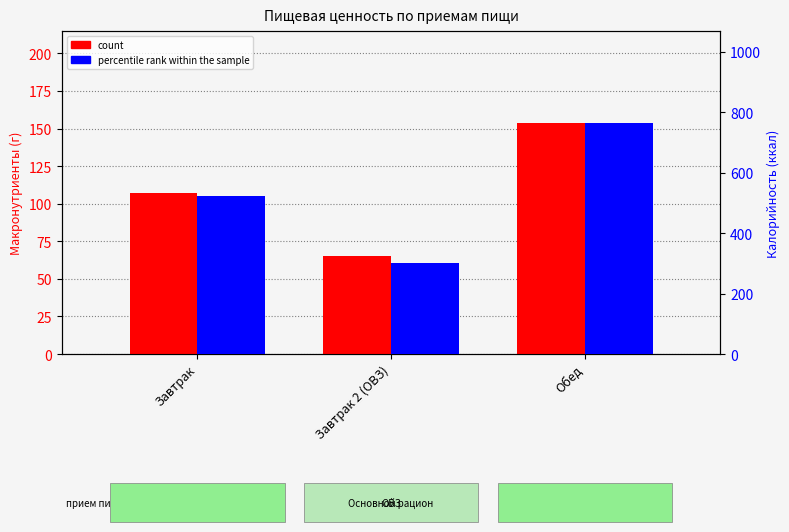

What is the label of the 3rd bar from the right?

Завтрак